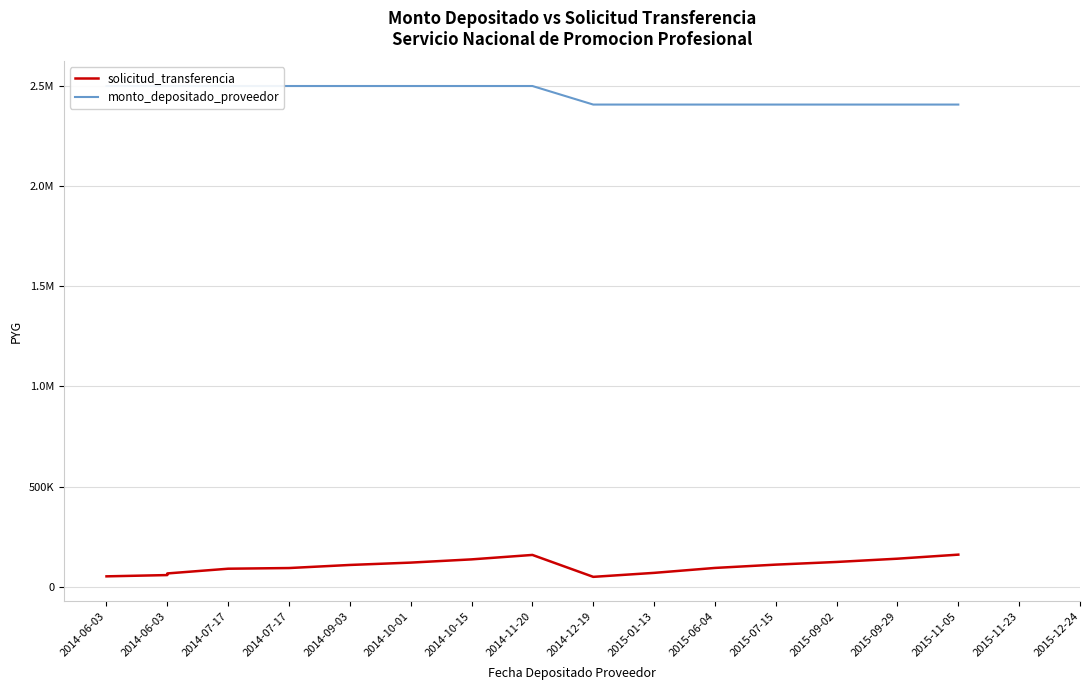

Which series has the largest total across all categories?

monto_depositado_proveedor